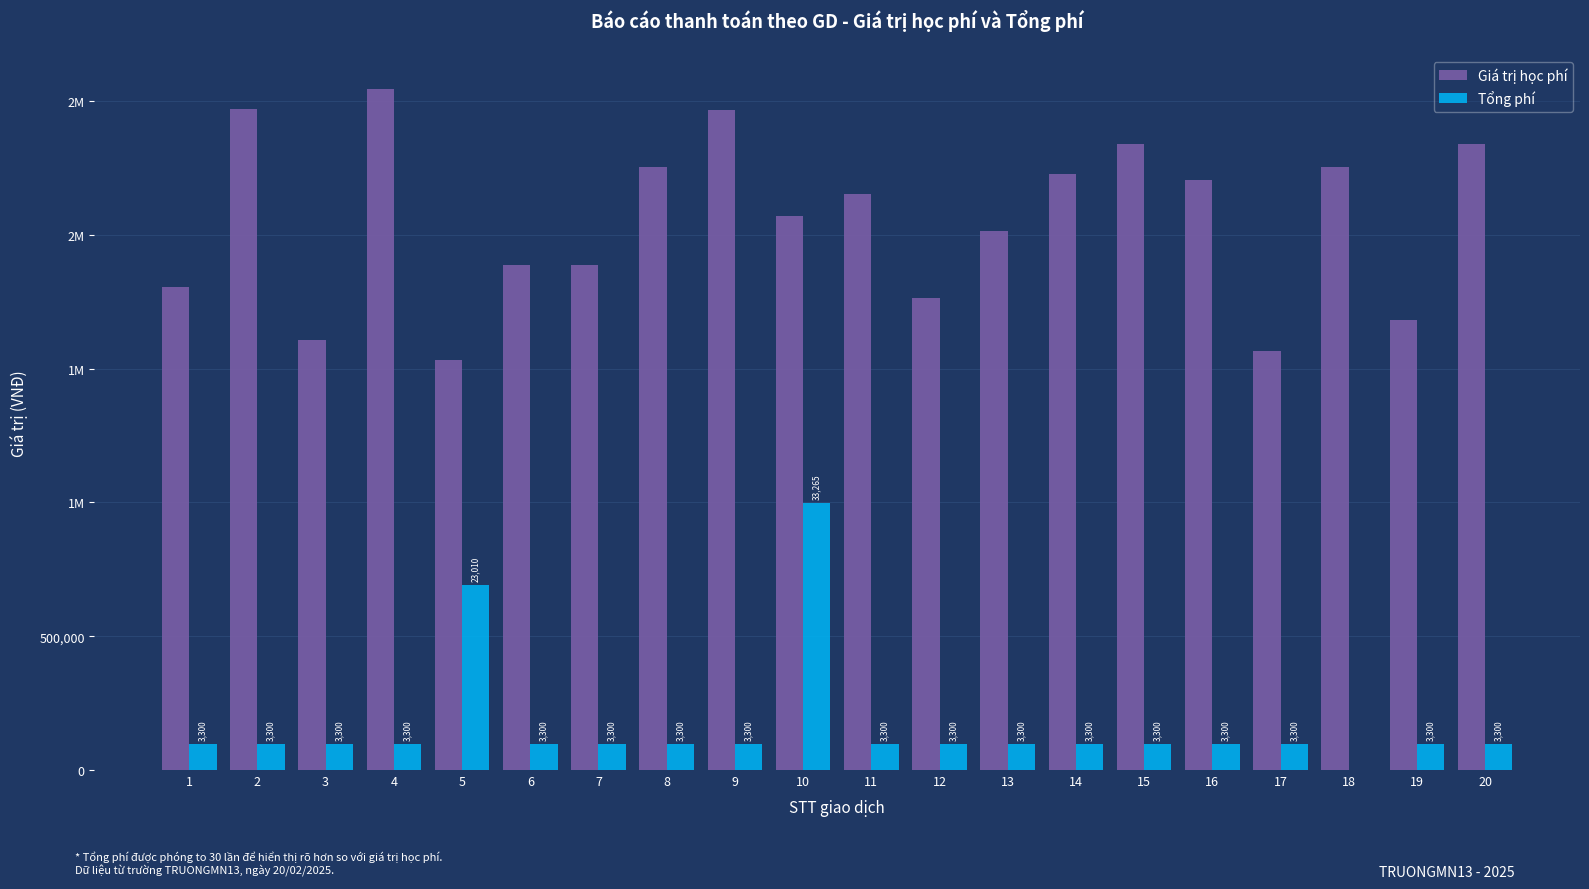

Are the bars horizontal?

No